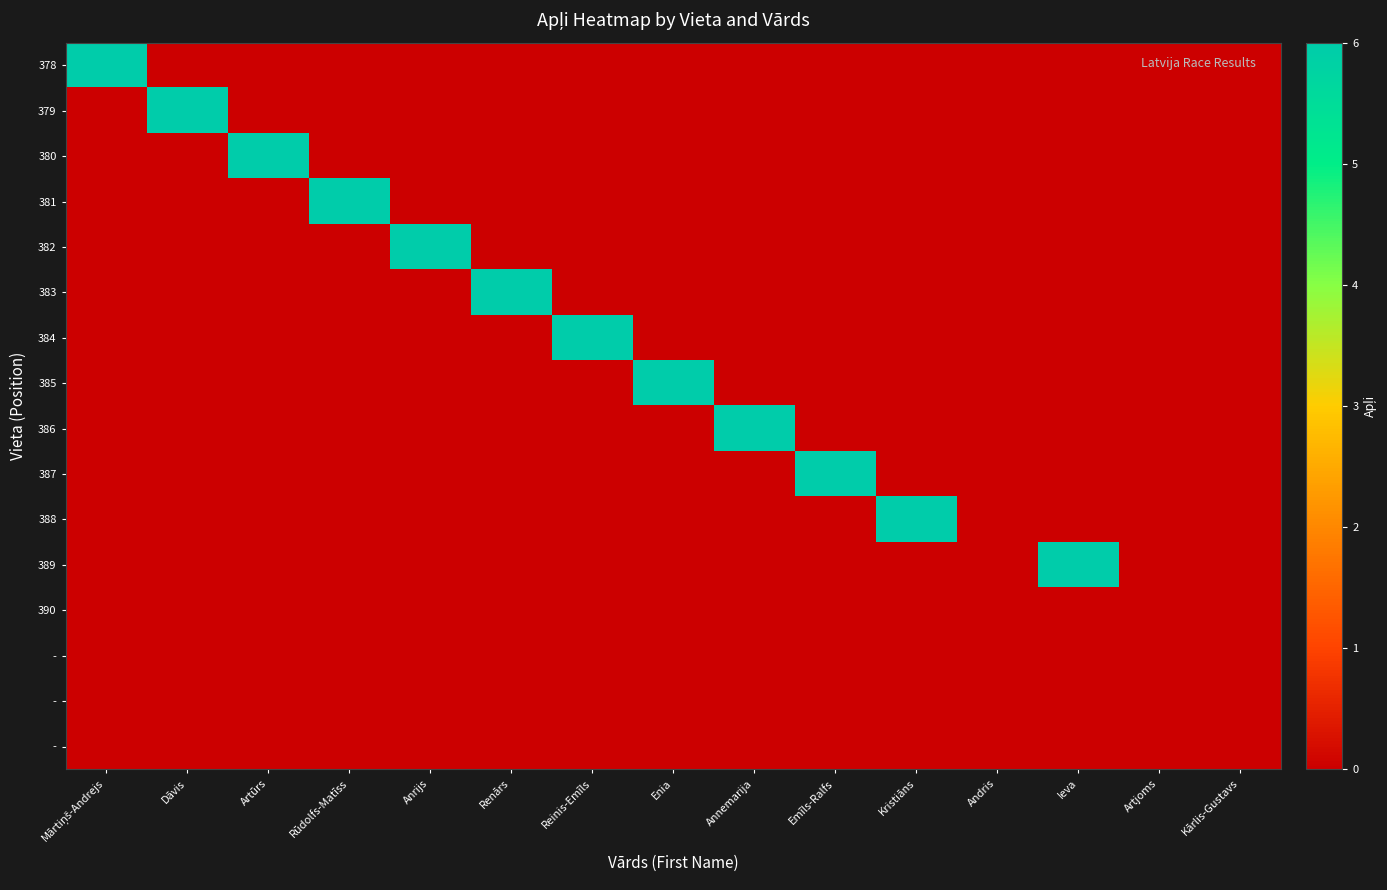

How many categories are shown in the chart?

15